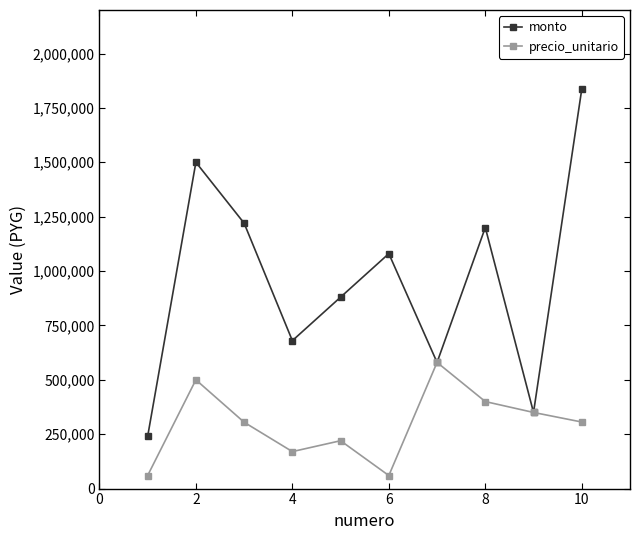

Does the chart display data point markers on the line(s)?

Yes